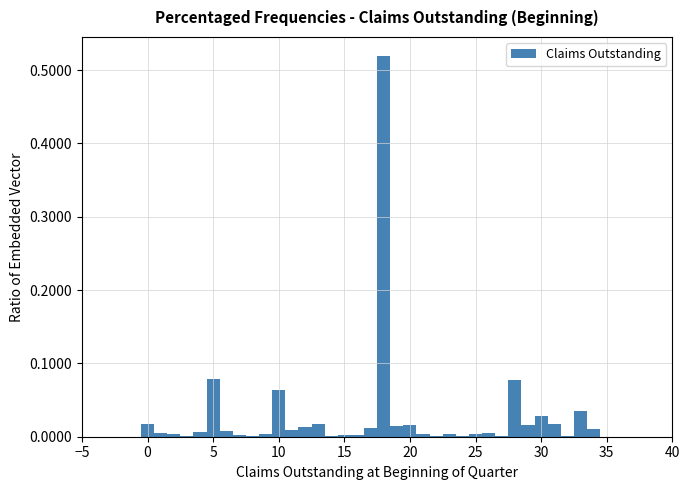

Read against the x-axis, roughly where is the centre of the tallest bar?

18.0